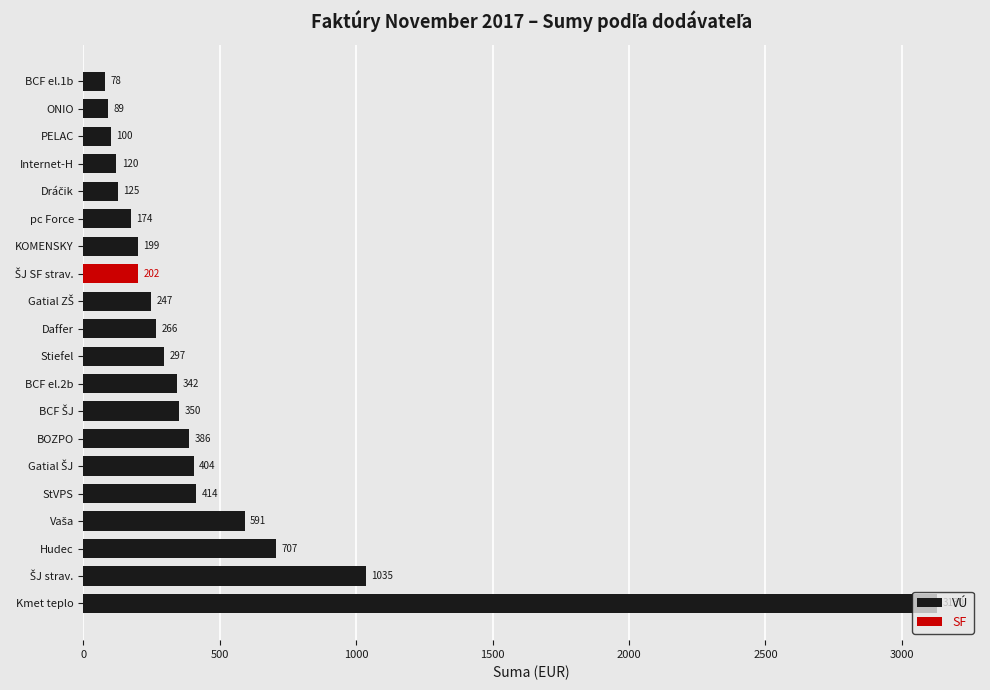

How many categories are shown in the chart?

20